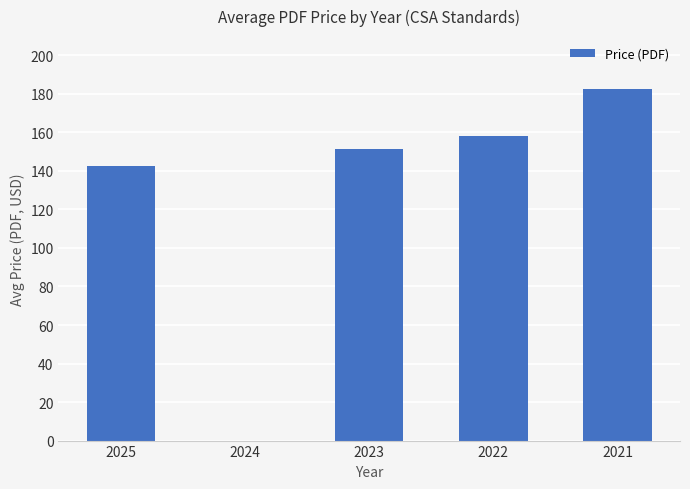

What is the greatest value displayed?

182.3